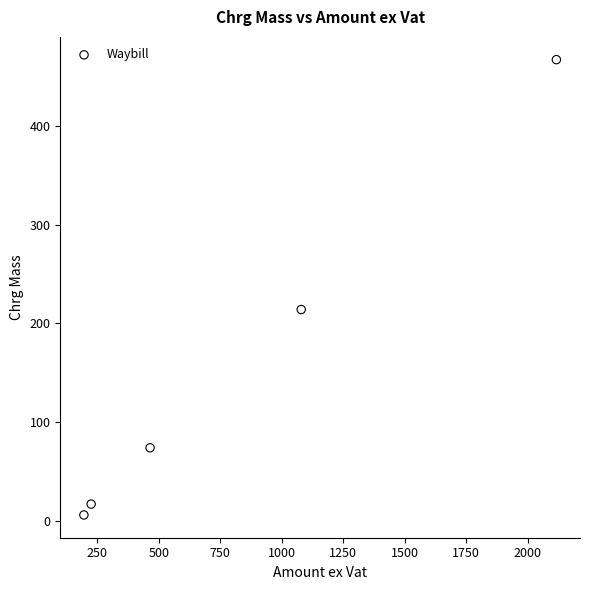

What is the average Y value?

156